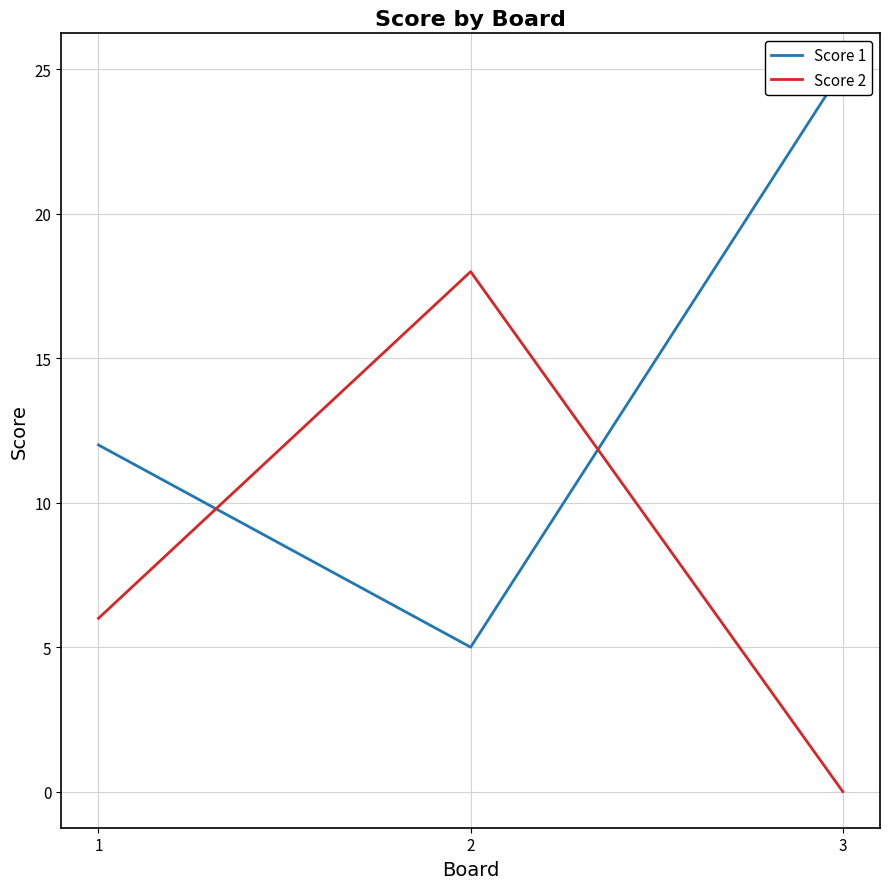

What is the spread (max minus min) of values at 3?

25